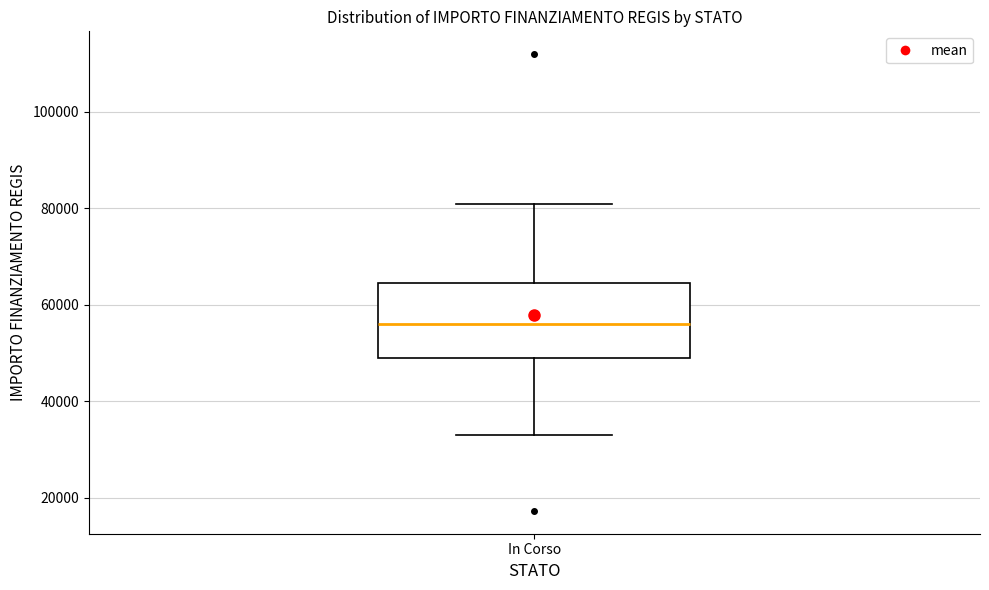

Where does the upper whisker of the box for In Corso end on the y-axis? The values are not printed on the chart, so give them approximately, as read against the axis.

80000